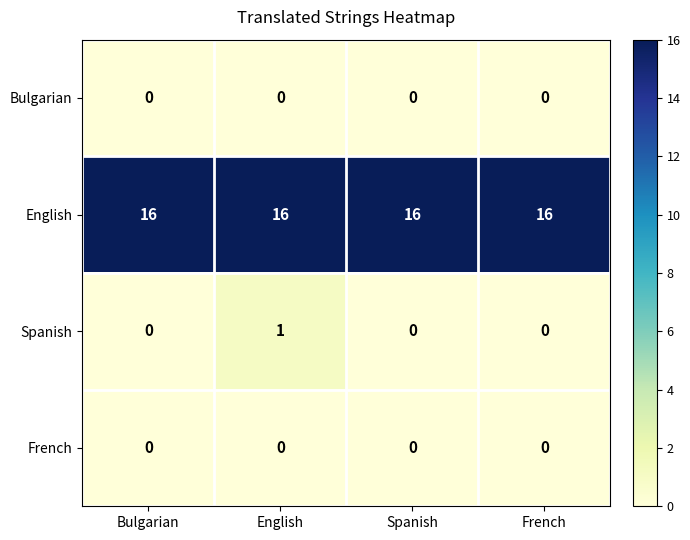

Between English and Spanish, which series saw the biggest shift?

Spanish